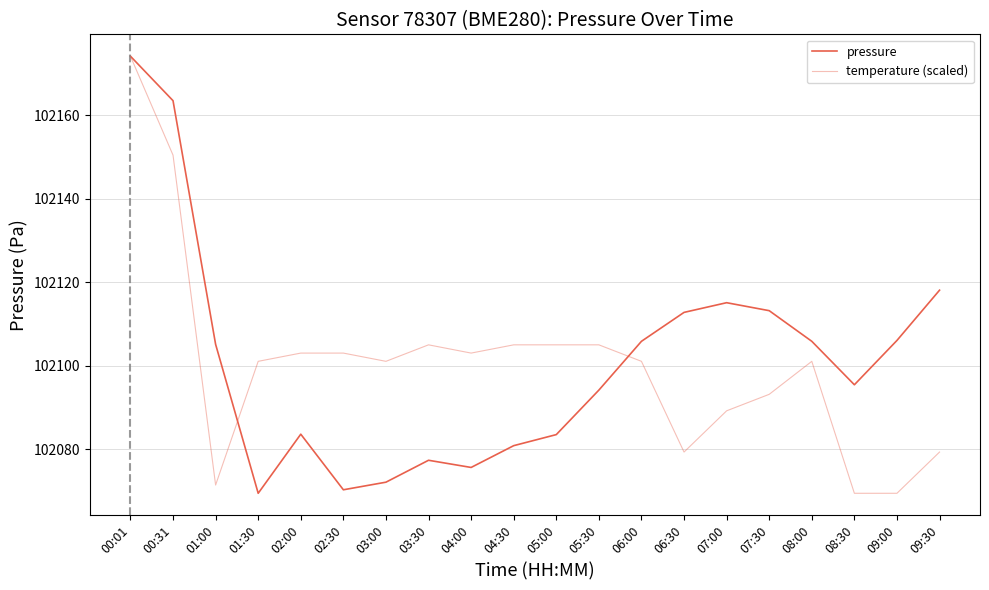

Where does the pressure series first go above 102105?

00:01